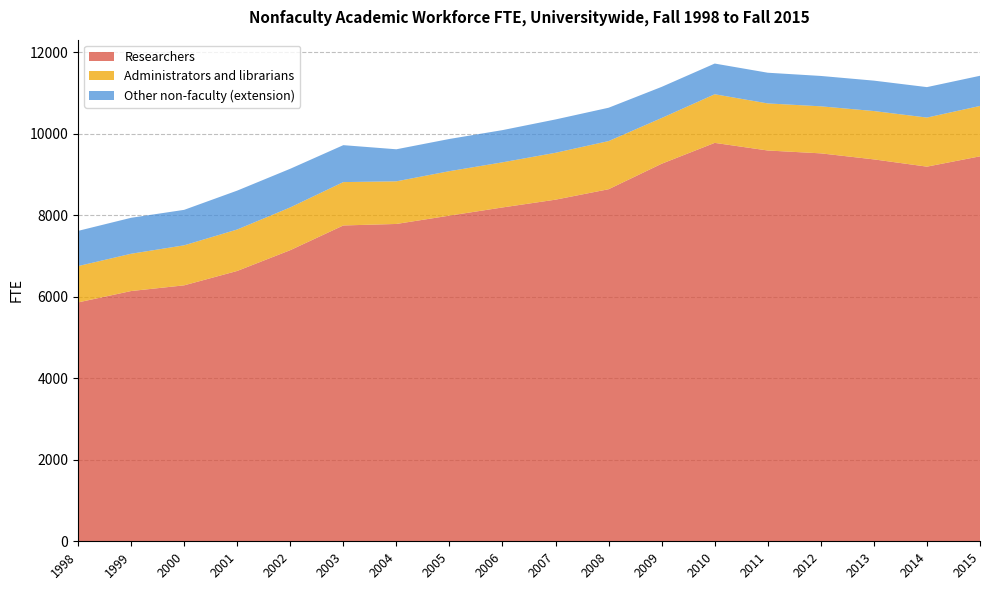

Reading left to right, list all the values displayed in this chart.

Researchers: 1998=5860	1999=6139	2000=6279	2001=6632	2002=7142	2003=7748	2004=7785	2005=7989	2006=8190	2007=8381	2008=8637	2009=9262	2010=9774	2011=9587	2012=9517	2013=9369	2014=9191	2015=9444
Administrators and librarians: 1998=891	1999=915	2000=982	2001=1017	2002=1049	2003=1064	2004=1046	2005=1091	2006=1107	2007=1150	2008=1181	2009=1122	2010=1193	2011=1155	2012=1154	2013=1186	2014=1204	2015=1236
Other non-faculty (extension): 1998=864	1999=882	2000=870	2001=954	2002=948	2003=906	2004=786	2005=790	2006=790	2007=818	2008=818	2009=764	2010=753	2011=753	2012=745	2013=746	2014=747	2015=740